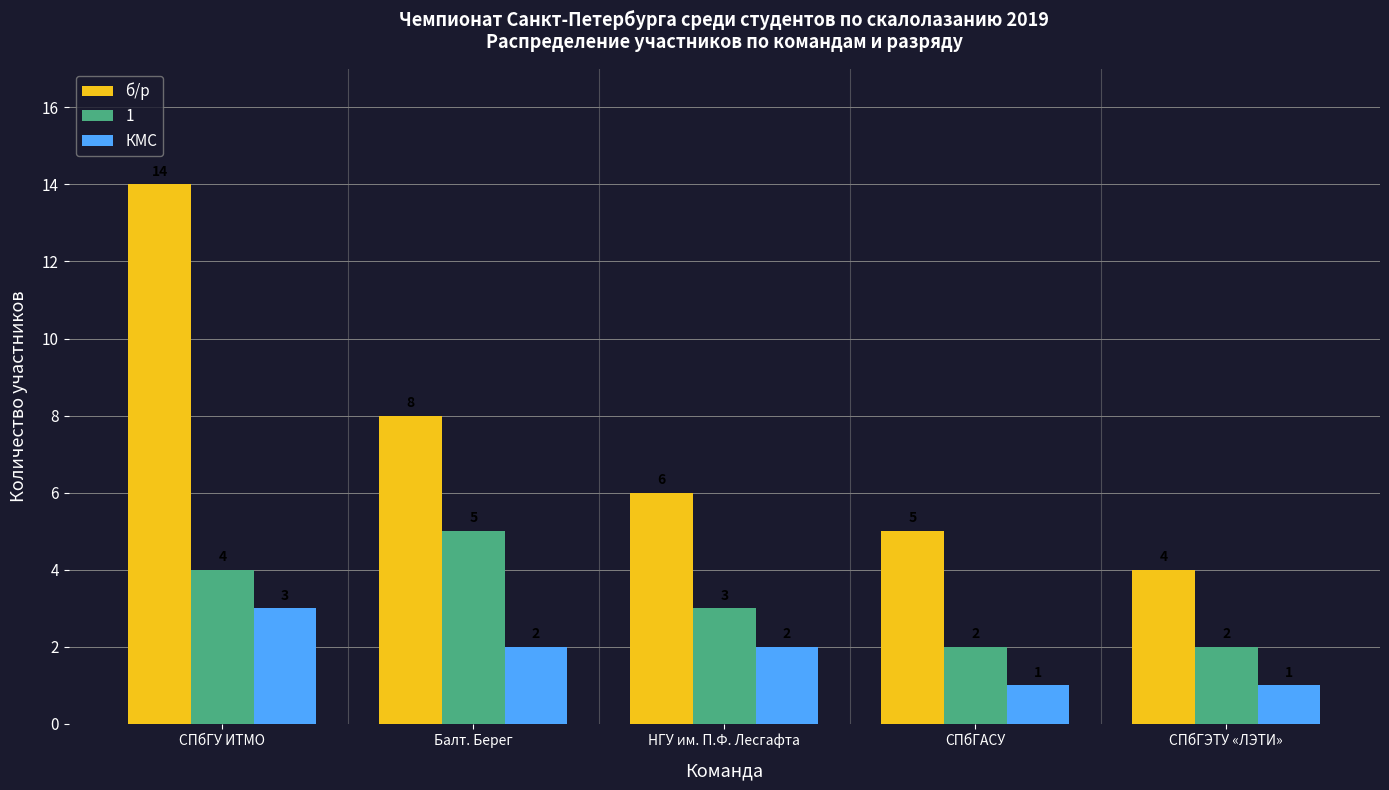

How many groups of bars are there?

5